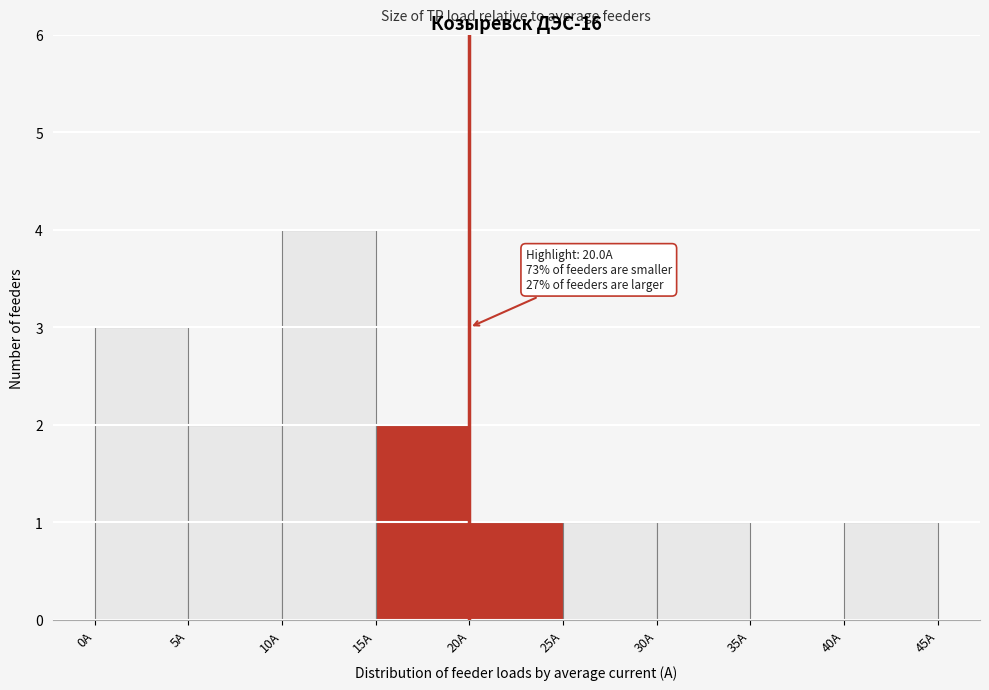

Over which range of the x-axis is the bar tallest?

10 to 15